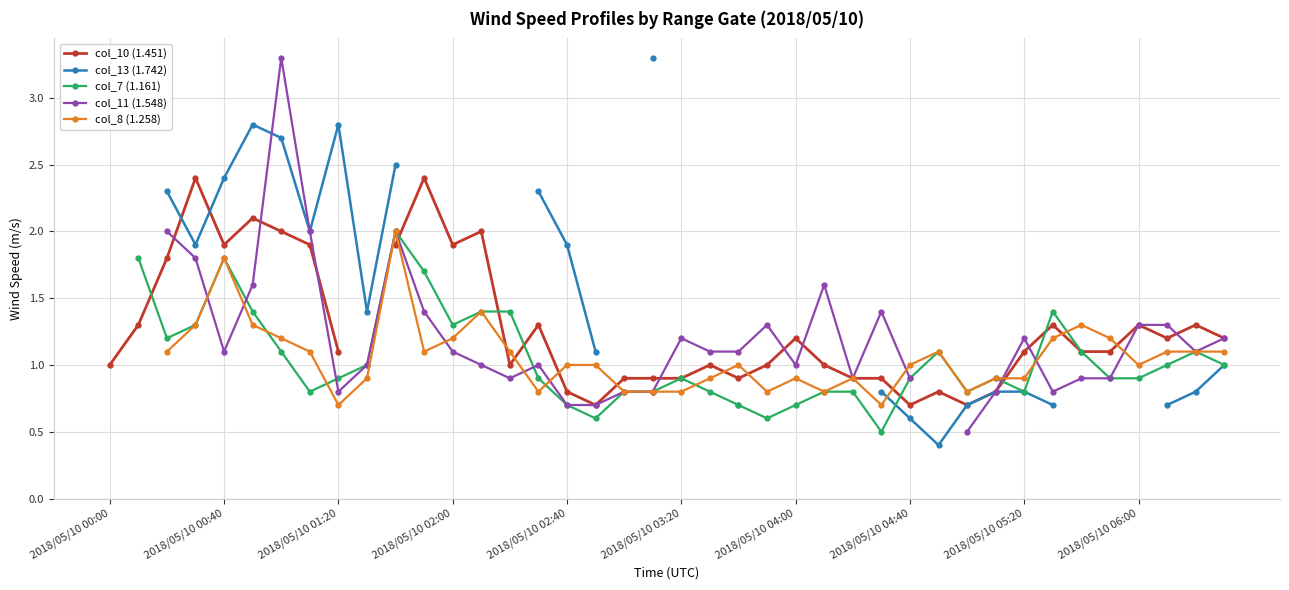

Count the col_11 (1.548) values in the range 0 to 1.

17